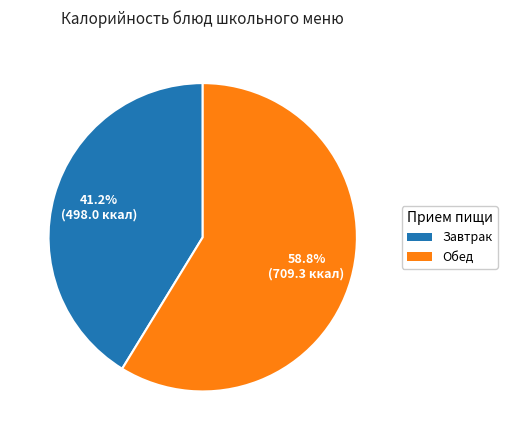

Is there a majority slice in this chart?

Yes